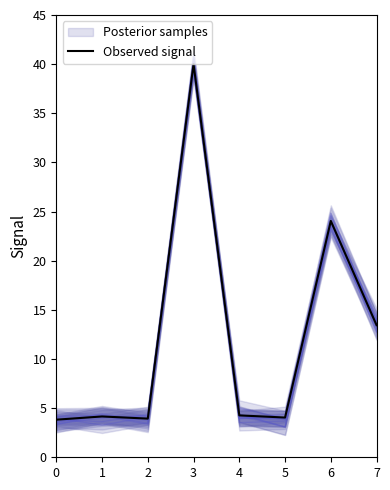

Where does the data first go above 4?

1